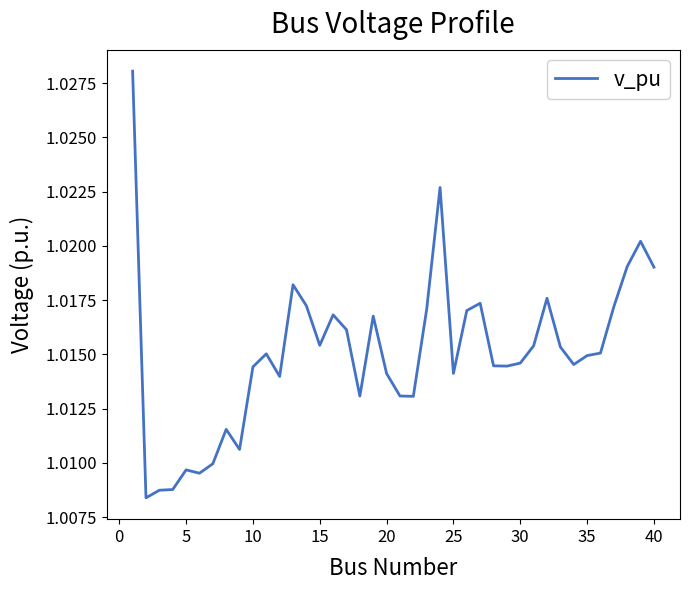

How many lines are shown in the chart?

1